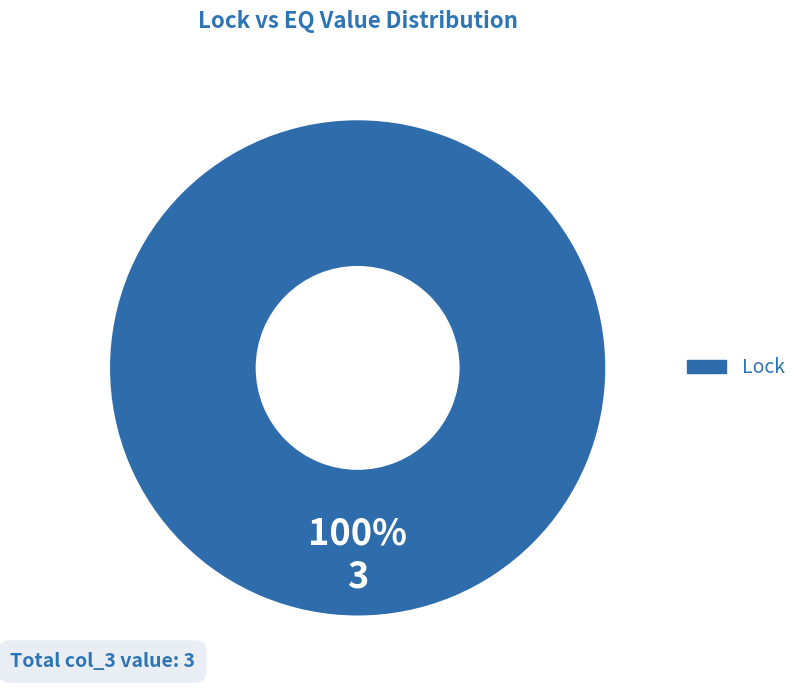

Is there any slice that represents more than half of the pie?

Yes